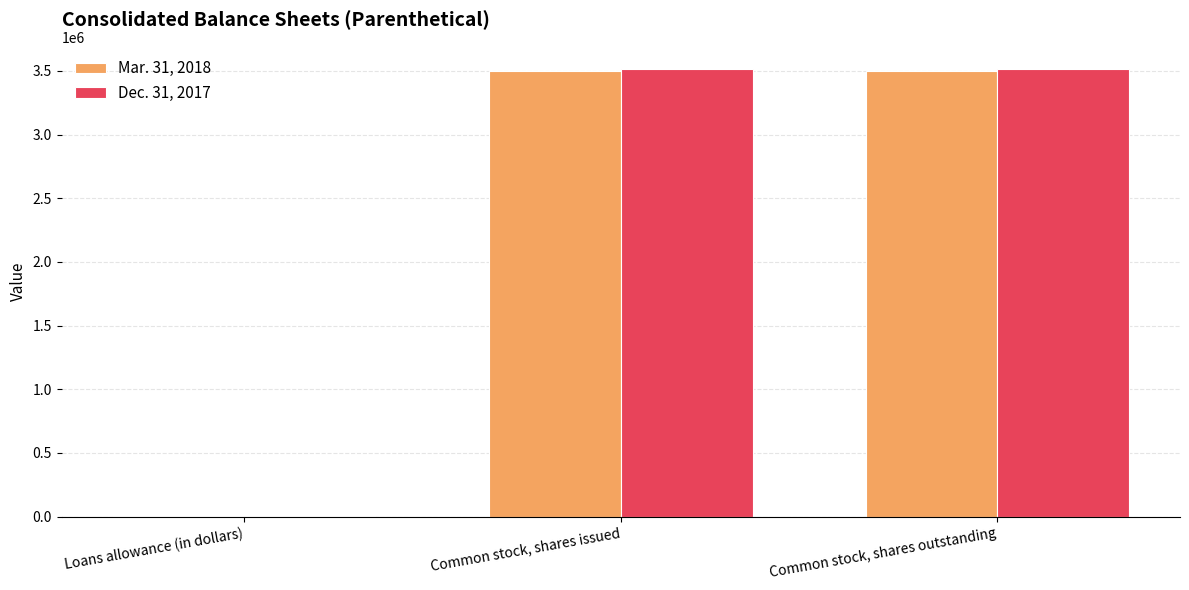

What is the total value across all series at Loans allowance (in dollars)?

9623